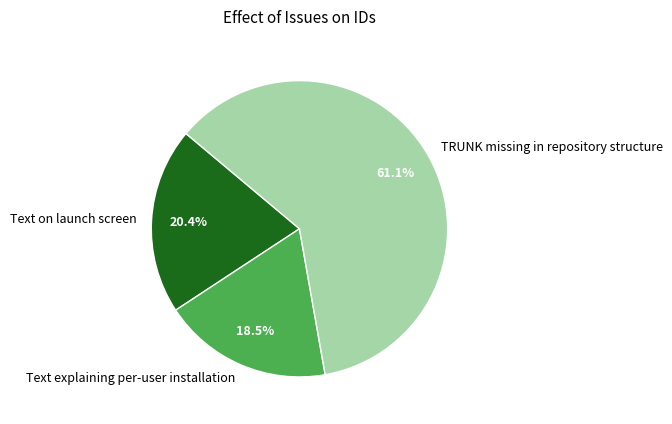

What is the ratio of the value at TRUNK missing in repository structure to the value at Text on launch screen?

3.0